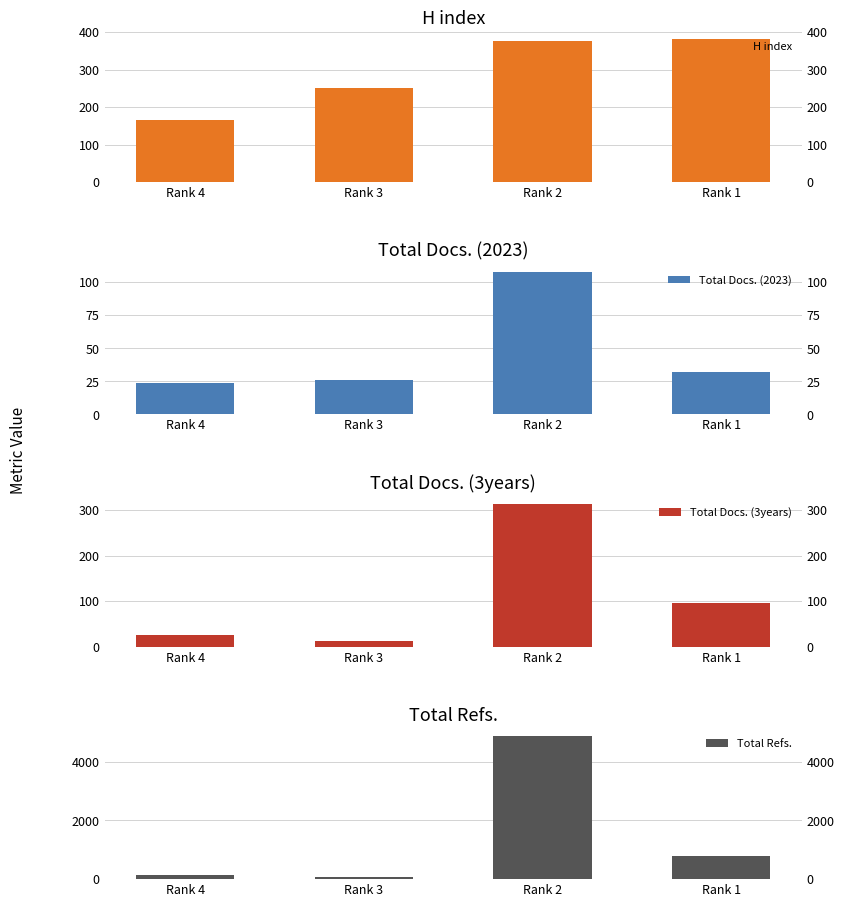

Does the chart contain any negative values?

No